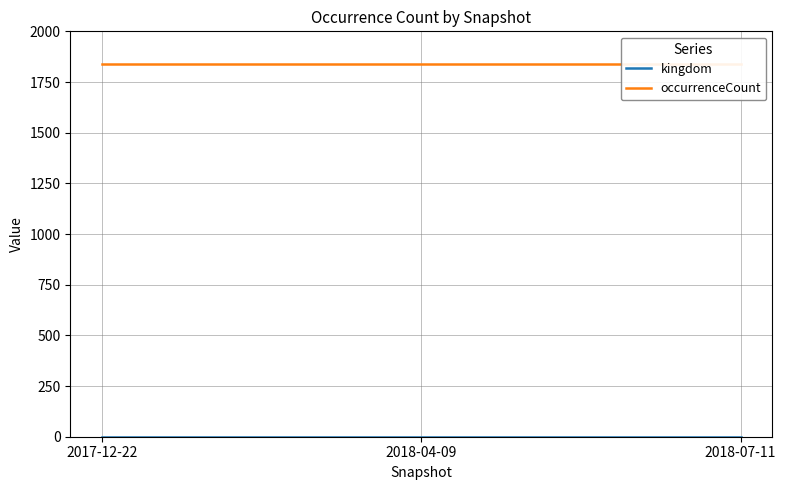

At how many categories does at least one series exceed 637?

3